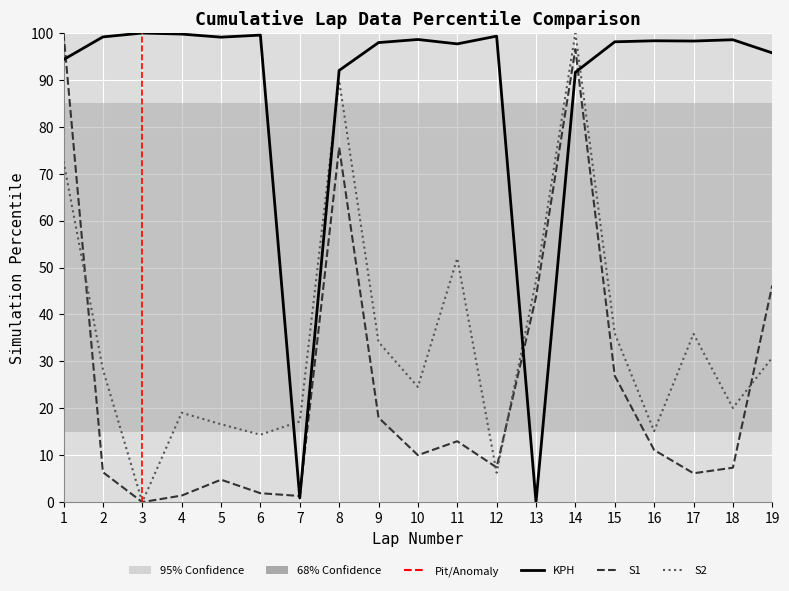

Where is the first local minimum for KPH?

5